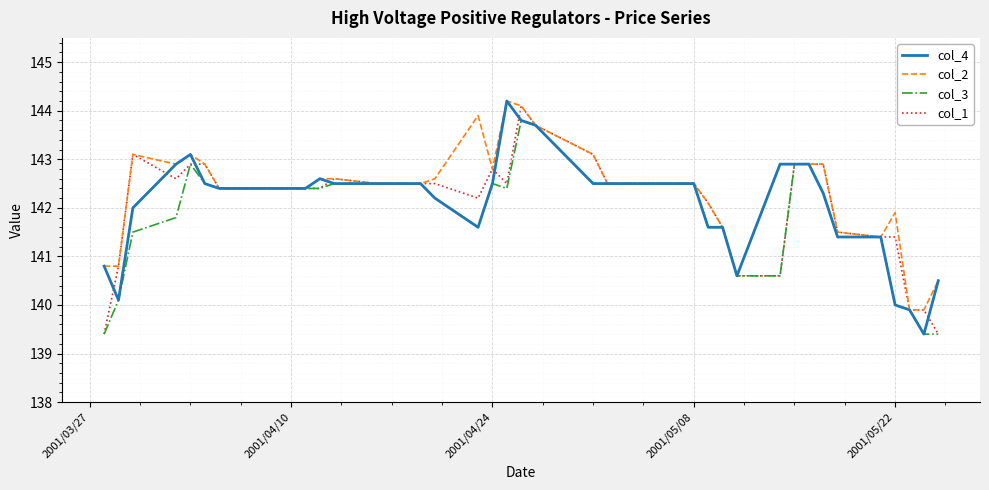

What is the maximum value for col_3?

143.8